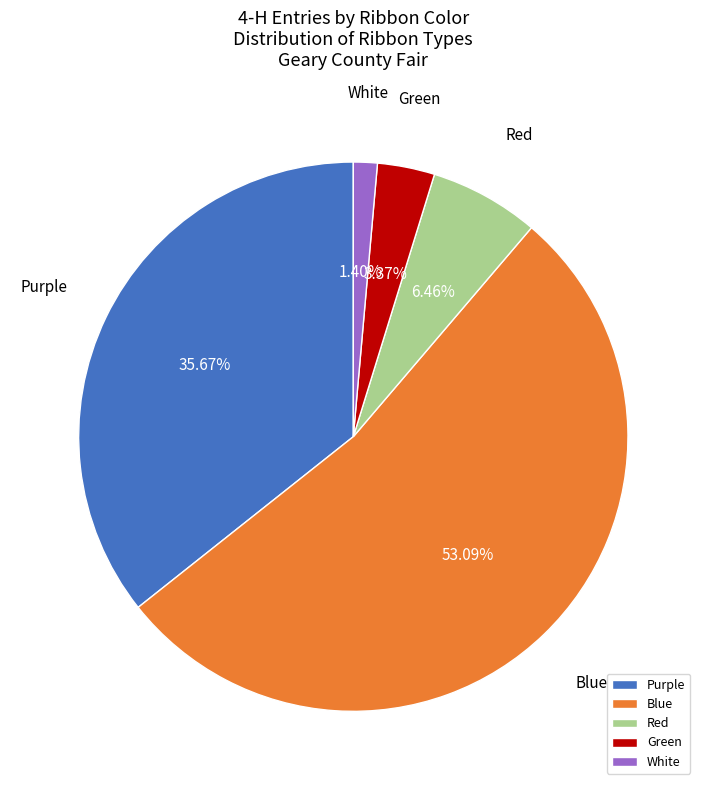

Which category accounts for the majority?

Blue